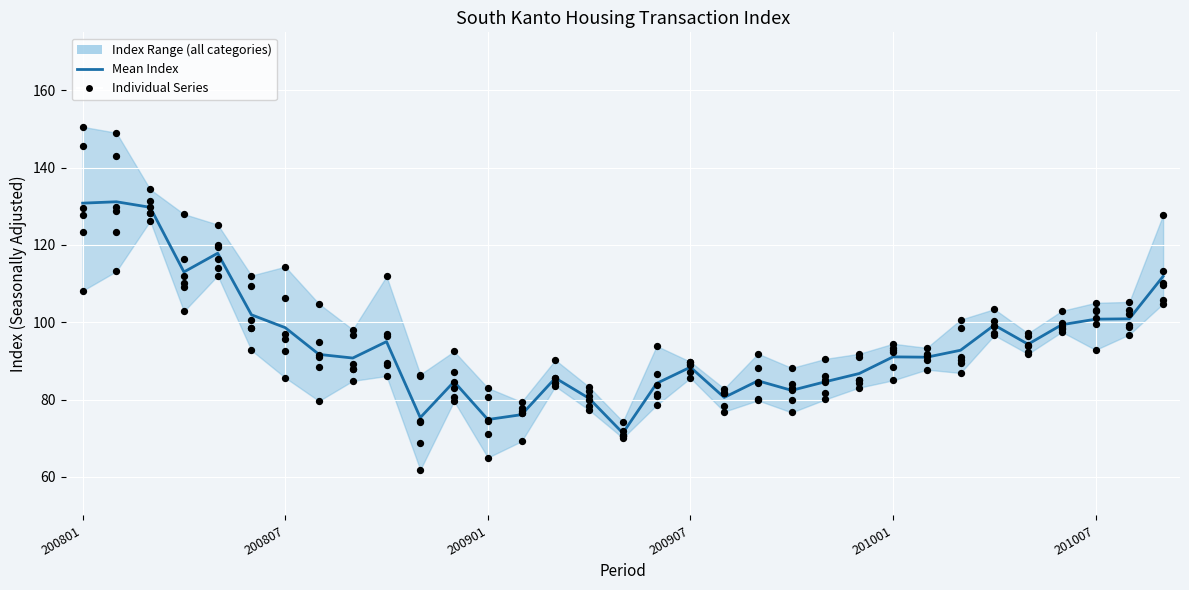

At which category is the sum across all series the highest?

200802